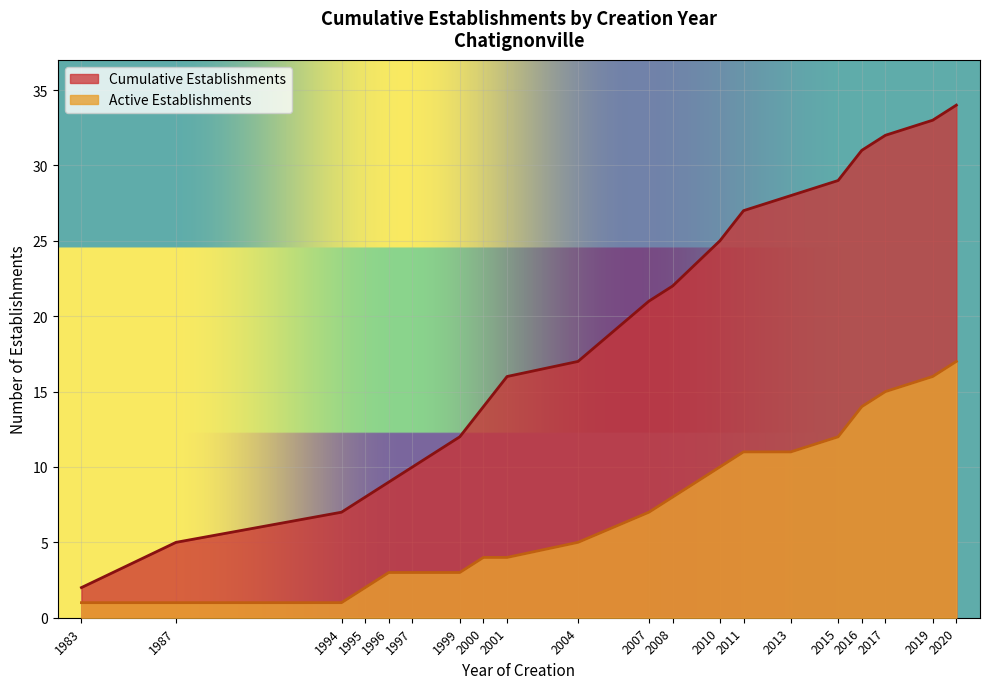

Is the value of Active Establishments at 1997 greater than the value of Cumulative Establishments at 2000?

No